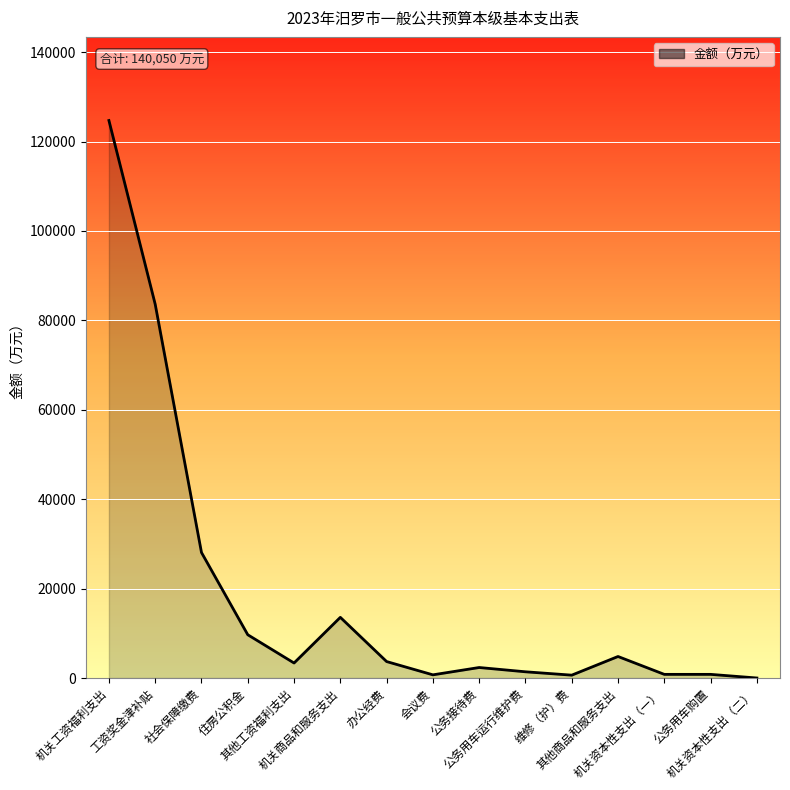

What is the difference between the maximum and minimum values?

124713